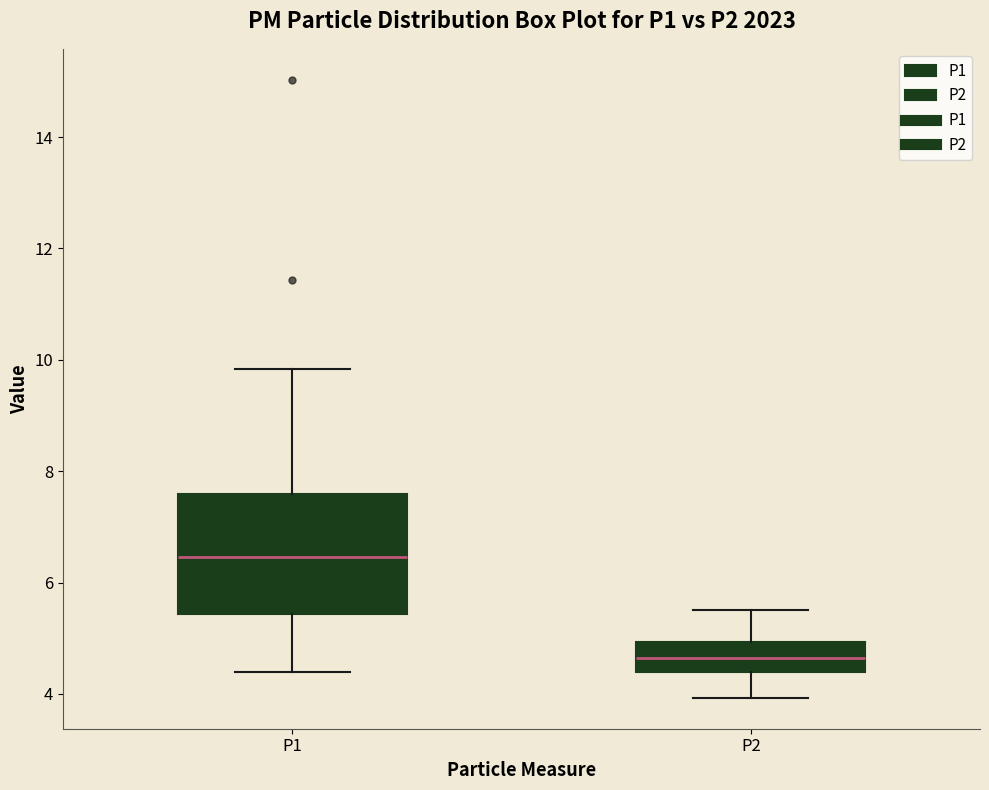

Reading left to right, read every box against the y-axis: the position of its median line, the range the box covers, and the ends of its whiskers. The values are not printed on the chart, so give them approximately, as read against the axis.

P1: median 6.4, box 5.4 to 7.6, whiskers 4.4 to 9.8
P2: median 4.6, box 4.4 to 5.0, whiskers 4.0 to 5.6